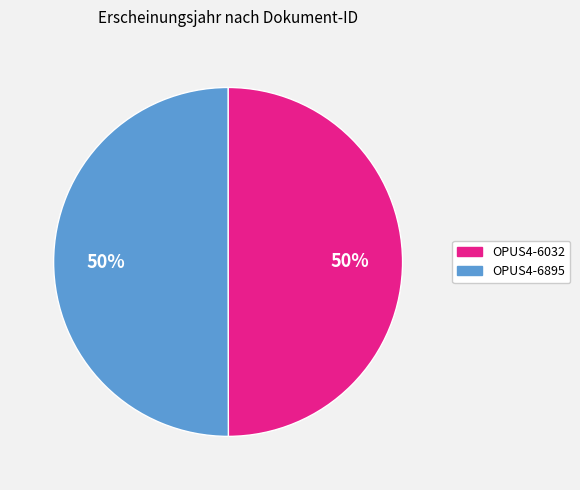

What percentage is the OPUS4-6895 slice, to the nearest percent?

50%